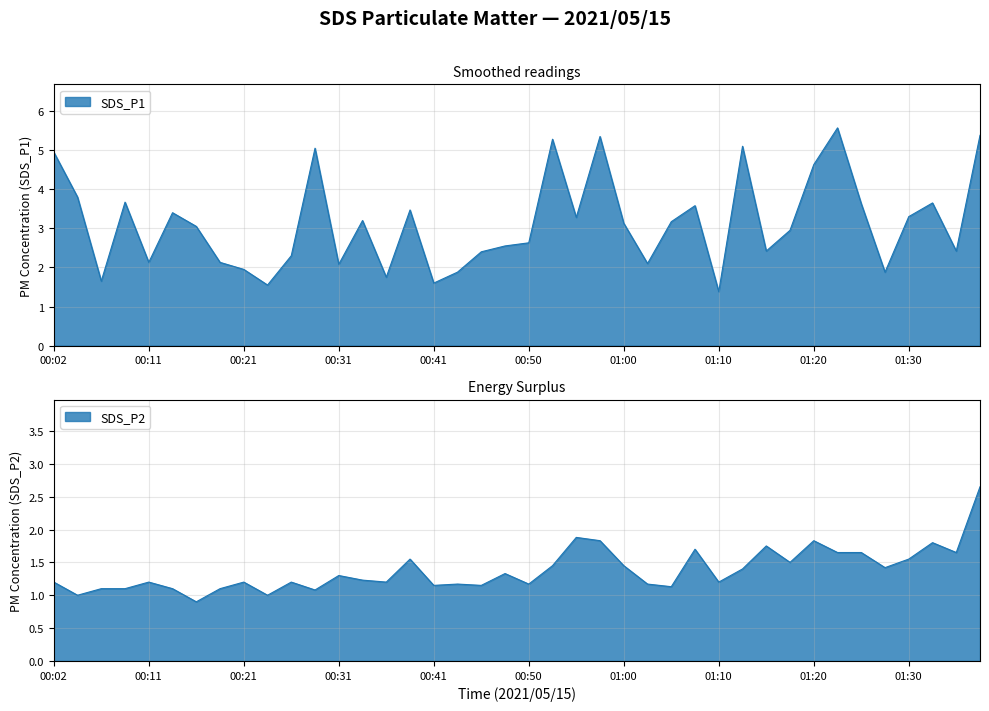

True or false: SDS_P2 and SDS_P1 cross at least once.

False